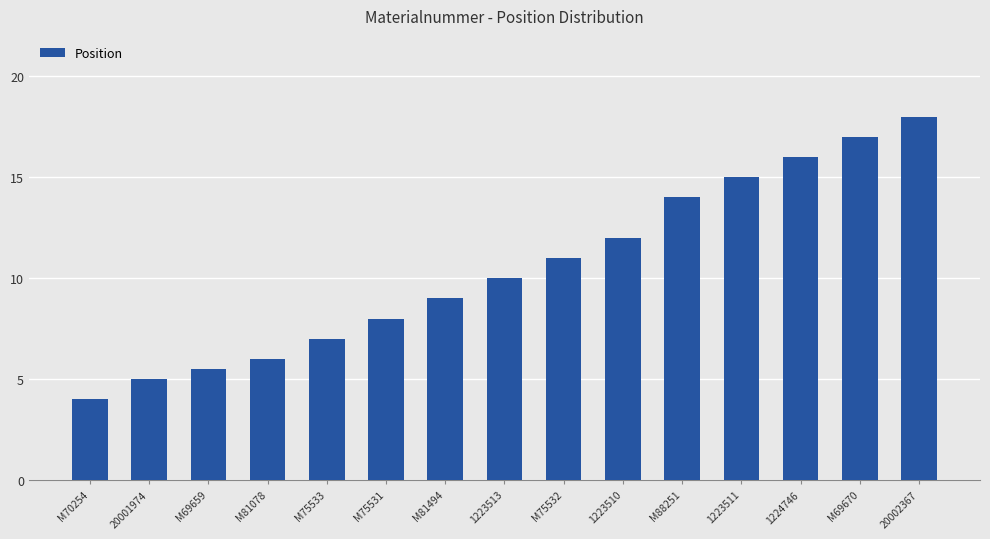

List the labels in order of value, largest first.

20002367, M69670, 1224746, 1223511, M88251, 1223510, M75532, 1223513, M81494, M75531, M75533, M81078, M69659, 20001974, M70254